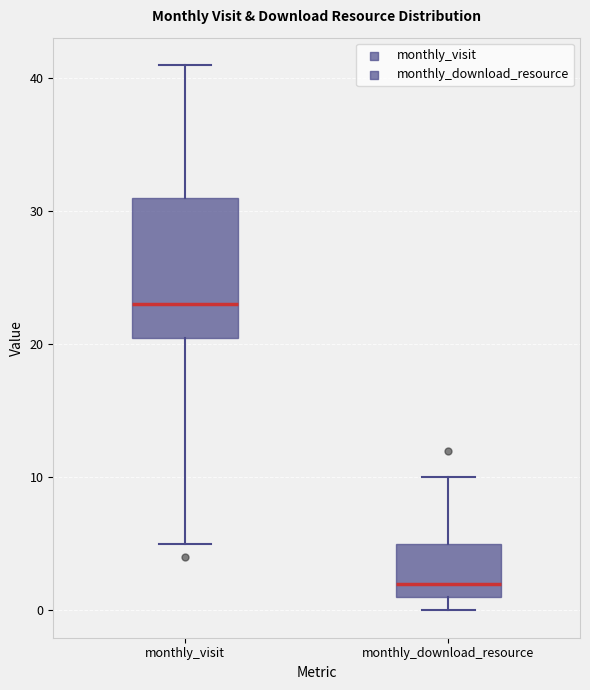

Which box is the tallest, from its lower edge to its upper edge?

monthly_visit